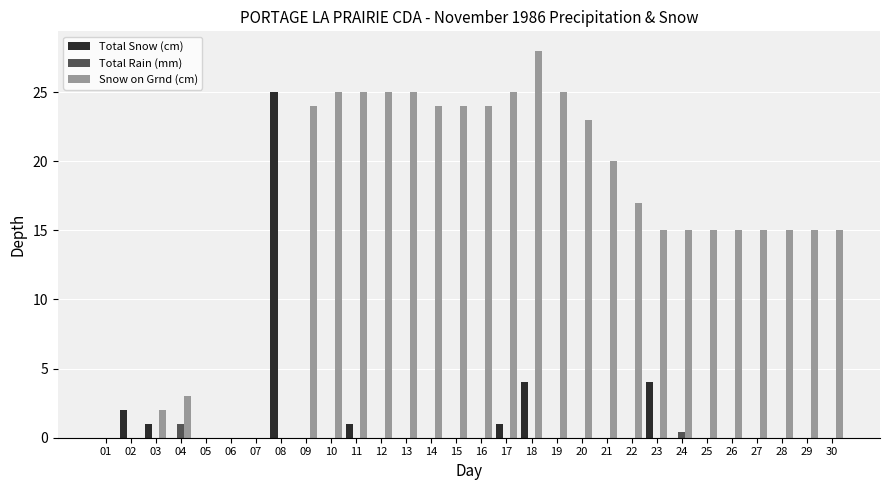

What is the sum of the Total Rain (mm) values at 24 and 09?

0.4